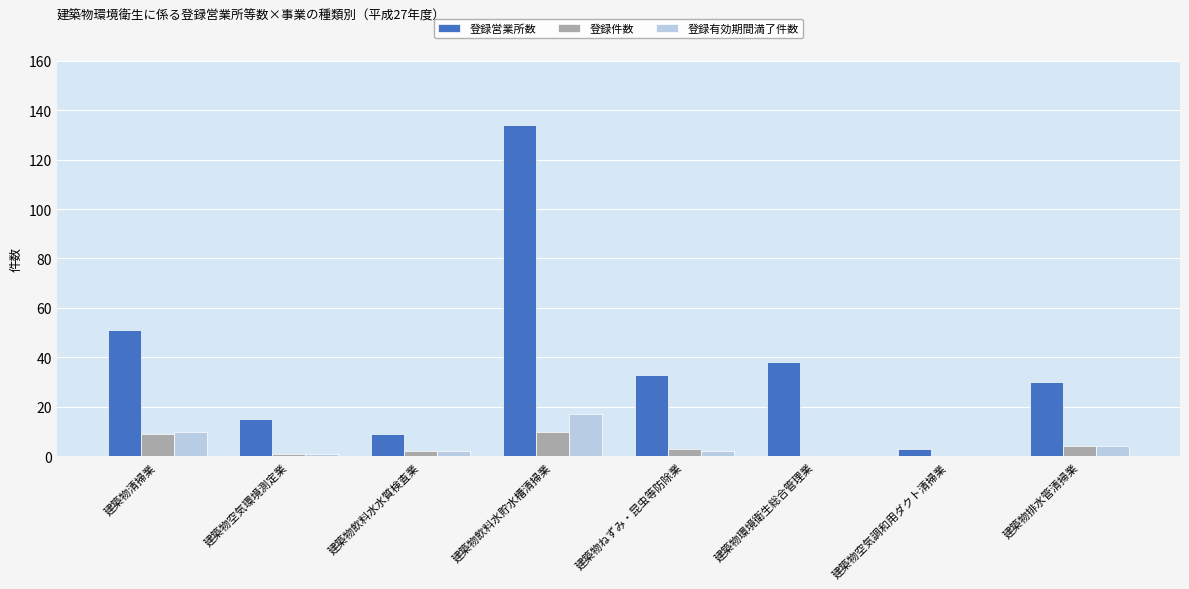

Which series changed the most between 建築物飲料水貯水槽清掃業 and 建築物排水管清掃業?

登録営業所数